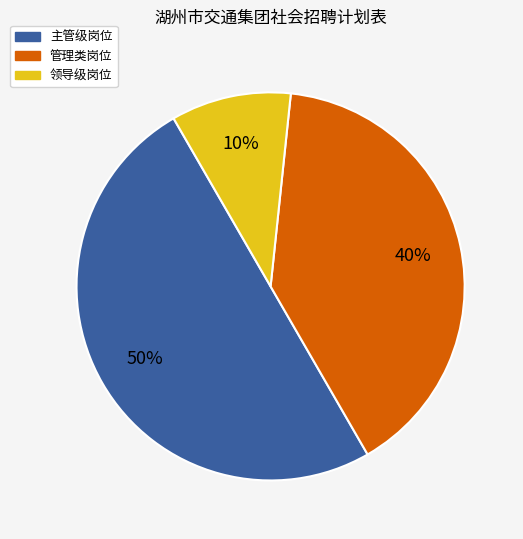

Does 领导级岗位 represent more than half of the total?

No